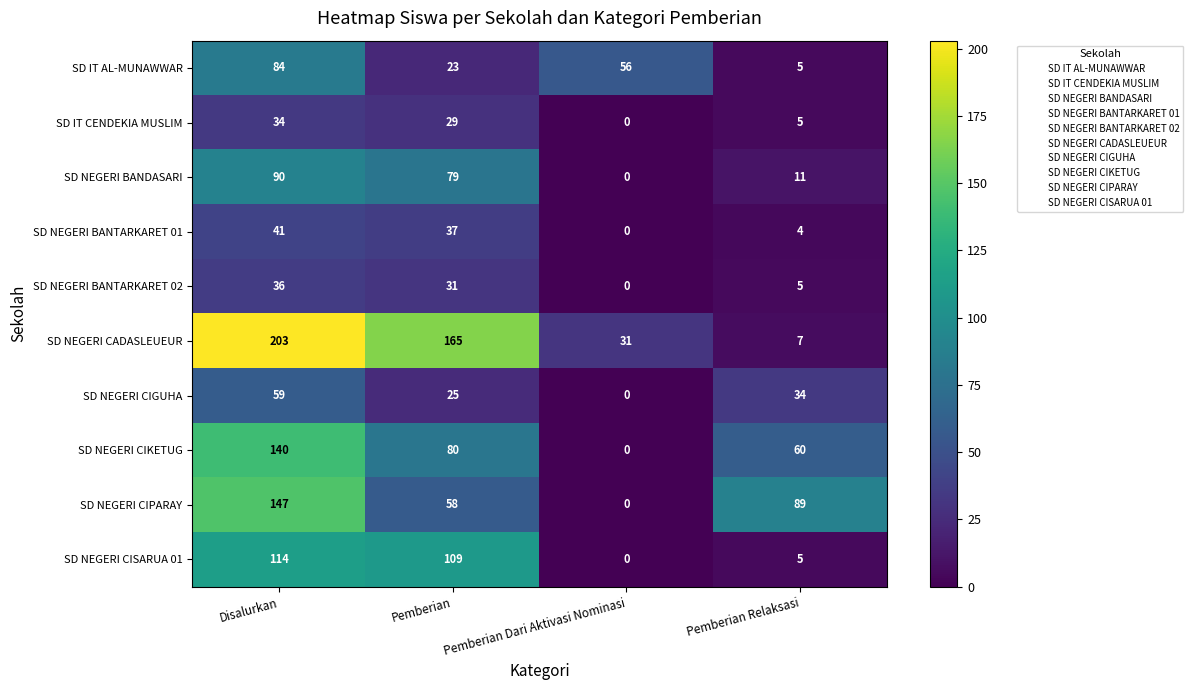

List the labels in order of SD NEGERI BANTARKARET 01 value, smallest first.

Pemberian Dari Aktivasi Nominasi, Pemberian Relaksasi, Pemberian, Disalurkan